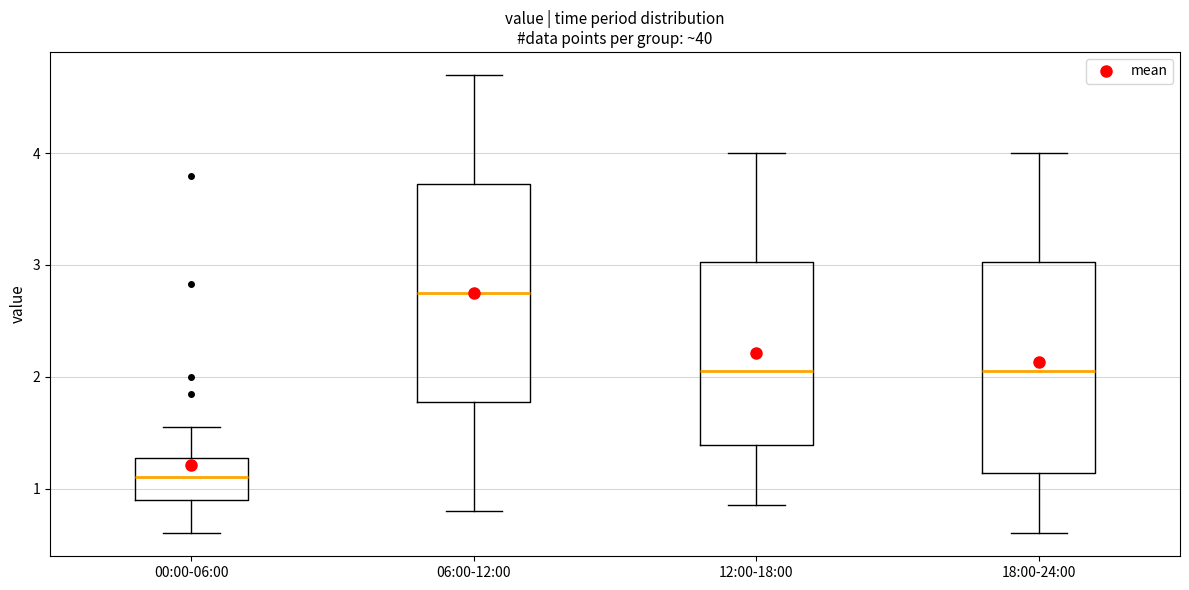

Which box's median line is the highest?

06:00-12:00